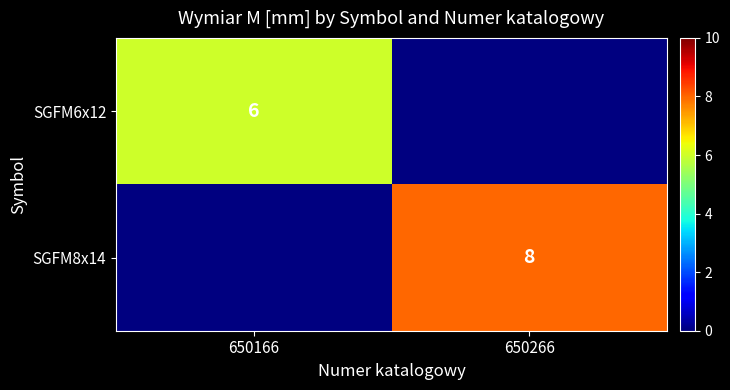

Is the value of SGFM8x14 at 650266 greater than the value of SGFM6x12 at 650166?

Yes